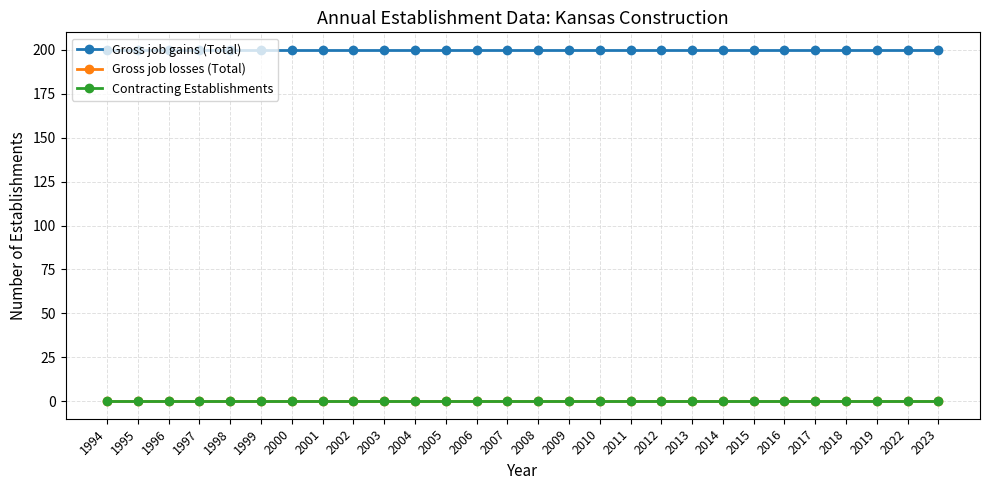

Which has a higher value, 2022 or 2003?

2022